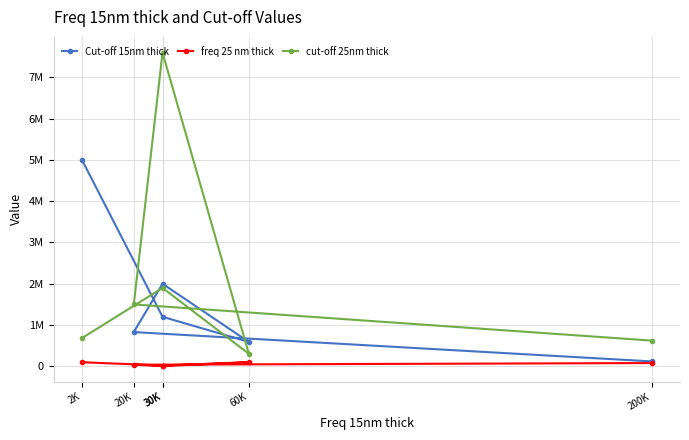

The freq 25 nm thick series shows 27497 at 30K. True or false?

False